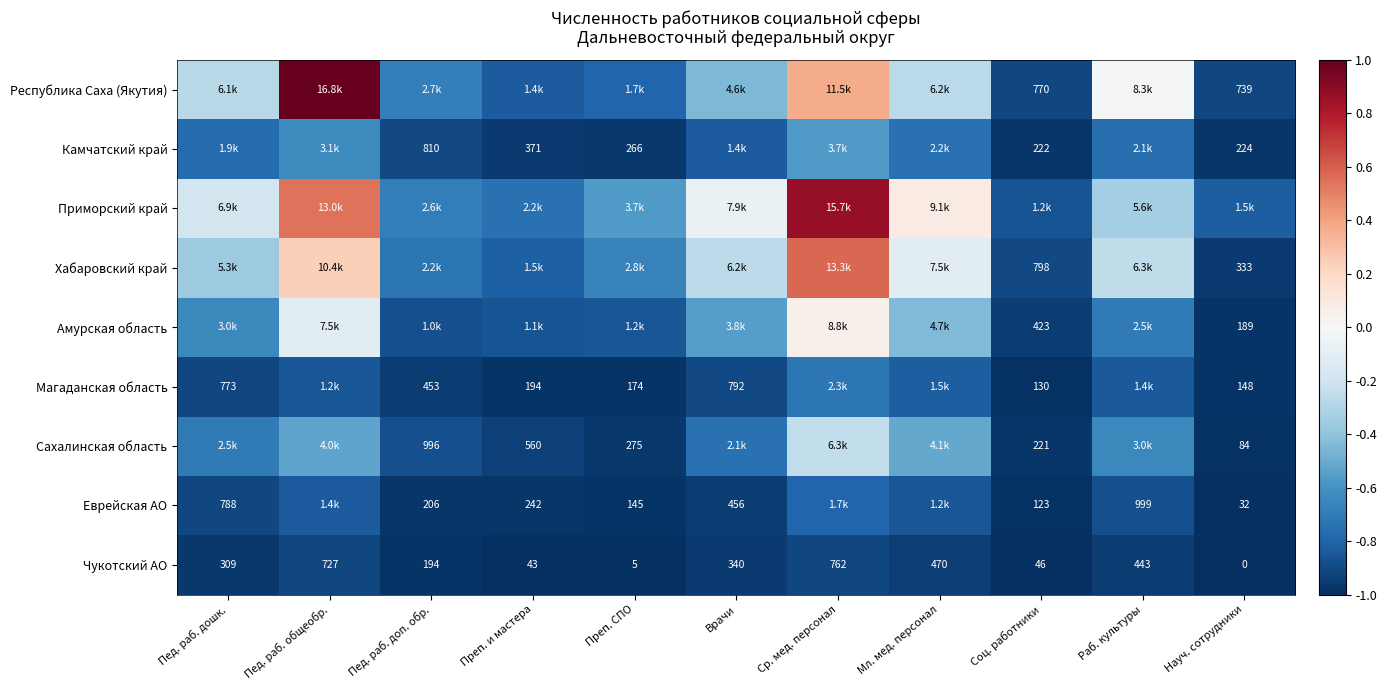

Where is Чукотский АО nearest to the value 381?

Врачи